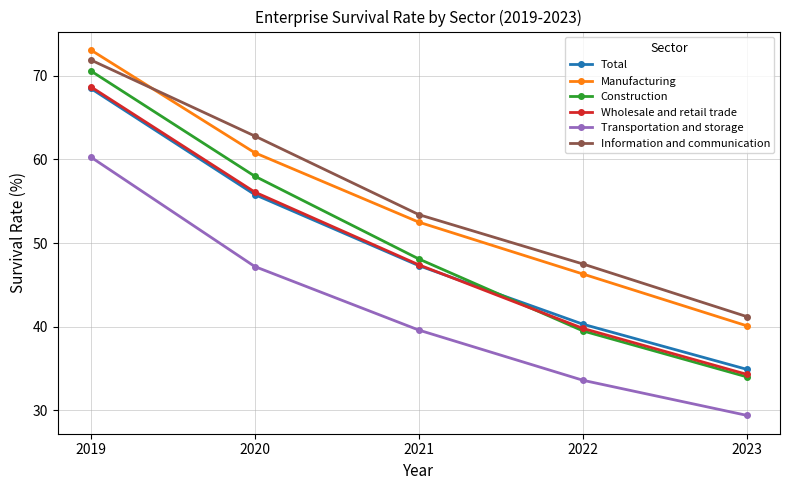

What is the value of the Information and communication point at the 1st from the left?

71.9